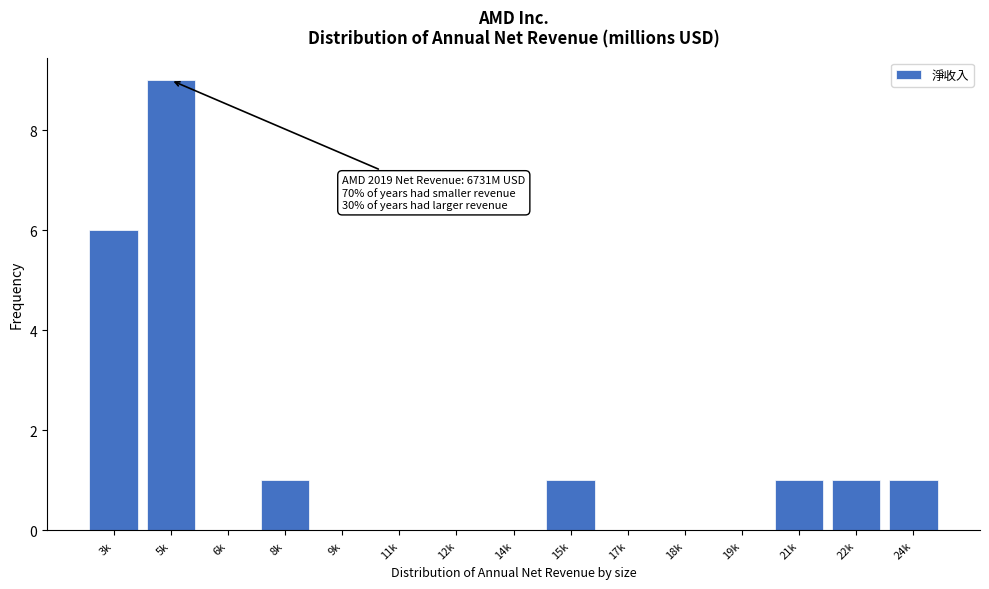

Reading left to right, transcribe all the data shown in this chart.

3k=6	5k=9	6k=0	8k=1	9k=0	11k=0	12k=0	14k=0	15k=1	17k=0	18k=0	19k=0	21k=1	22k=1	24k=1